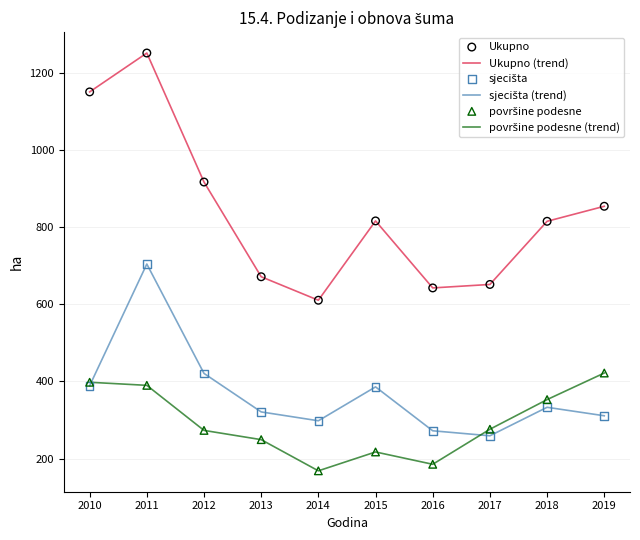

What is the spread (max minus min) of values at 2019?

544